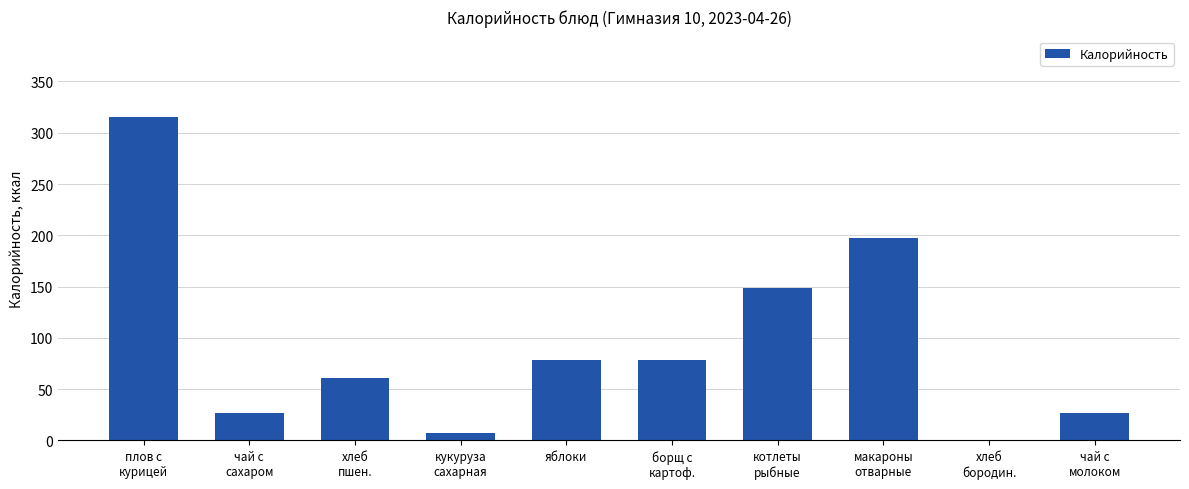

What is the average value?

94